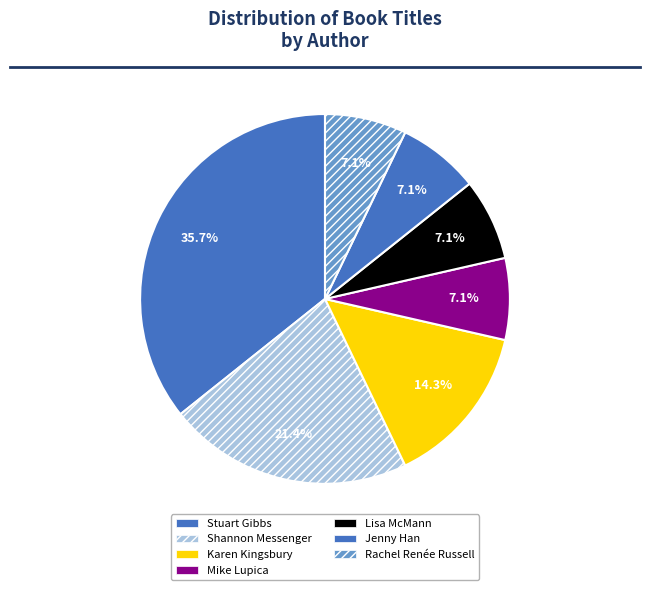

To the nearest percent, what is the average slice percentage?

14%